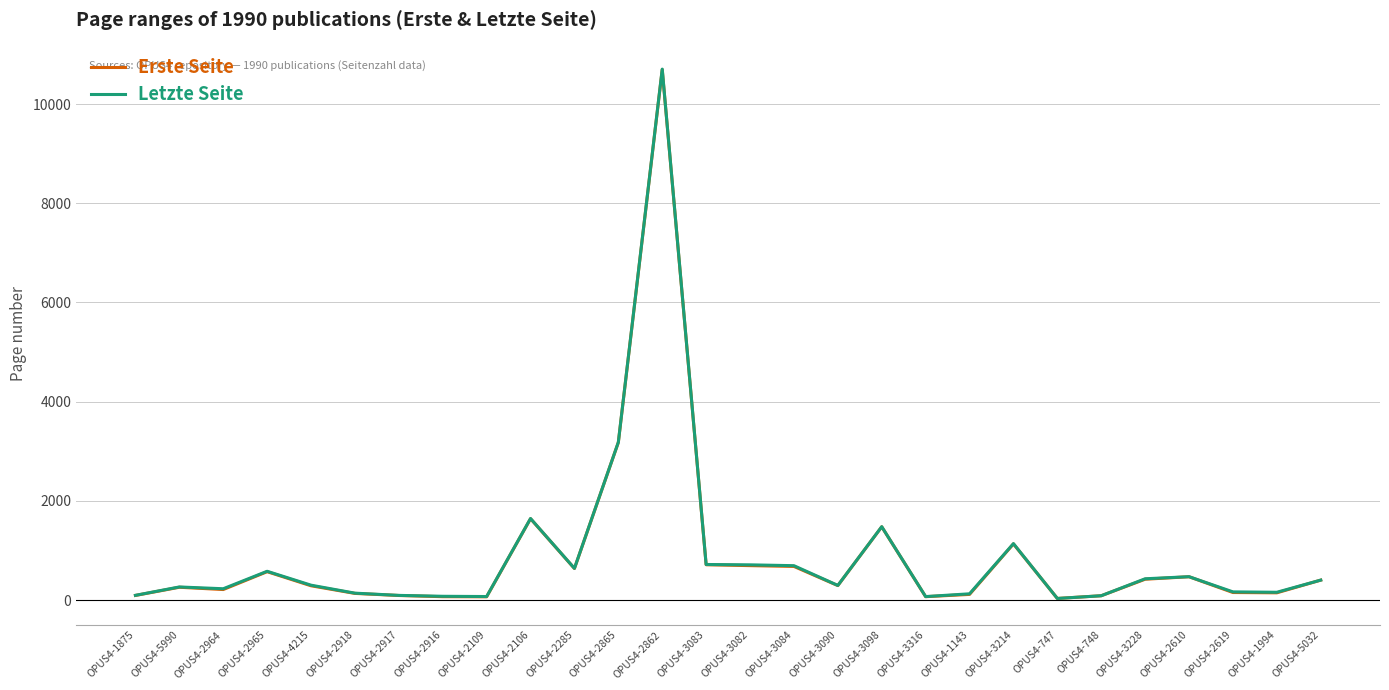

What position from the right is OPUS4-3098?

11